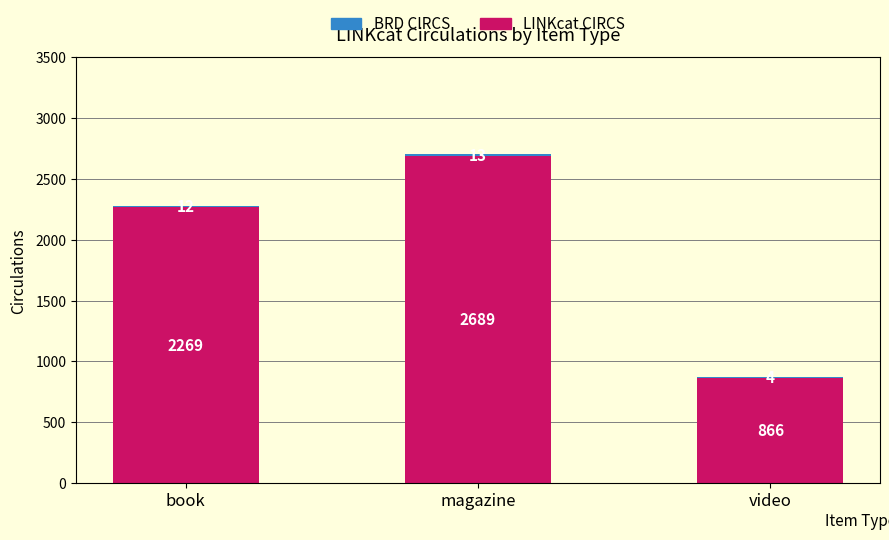

The LINKcat CIRCS series shows 4822 at magazine. True or false?

False